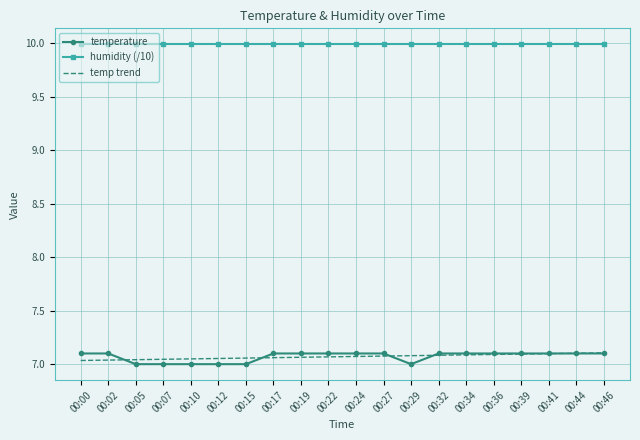

True or false: humidity (/10) and temperature cross at least once.

False